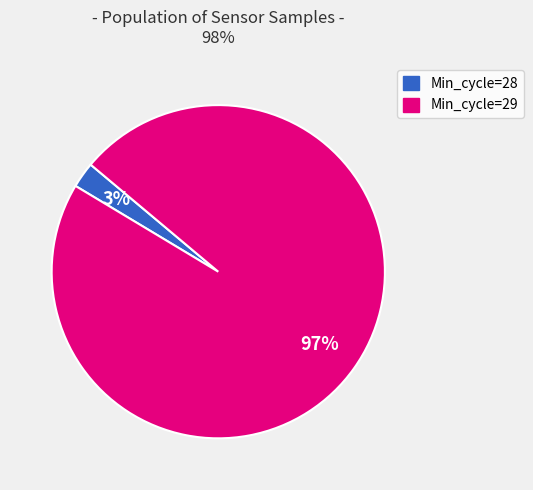

How many segments does this pie chart have?

2